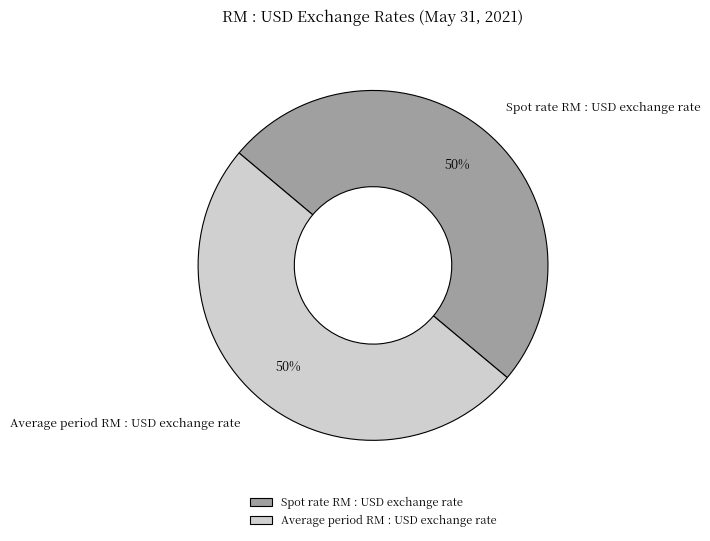

Is the sum of Spot rate RM : USD exchange rate and Average period RM : USD exchange rate greater than half?

Yes